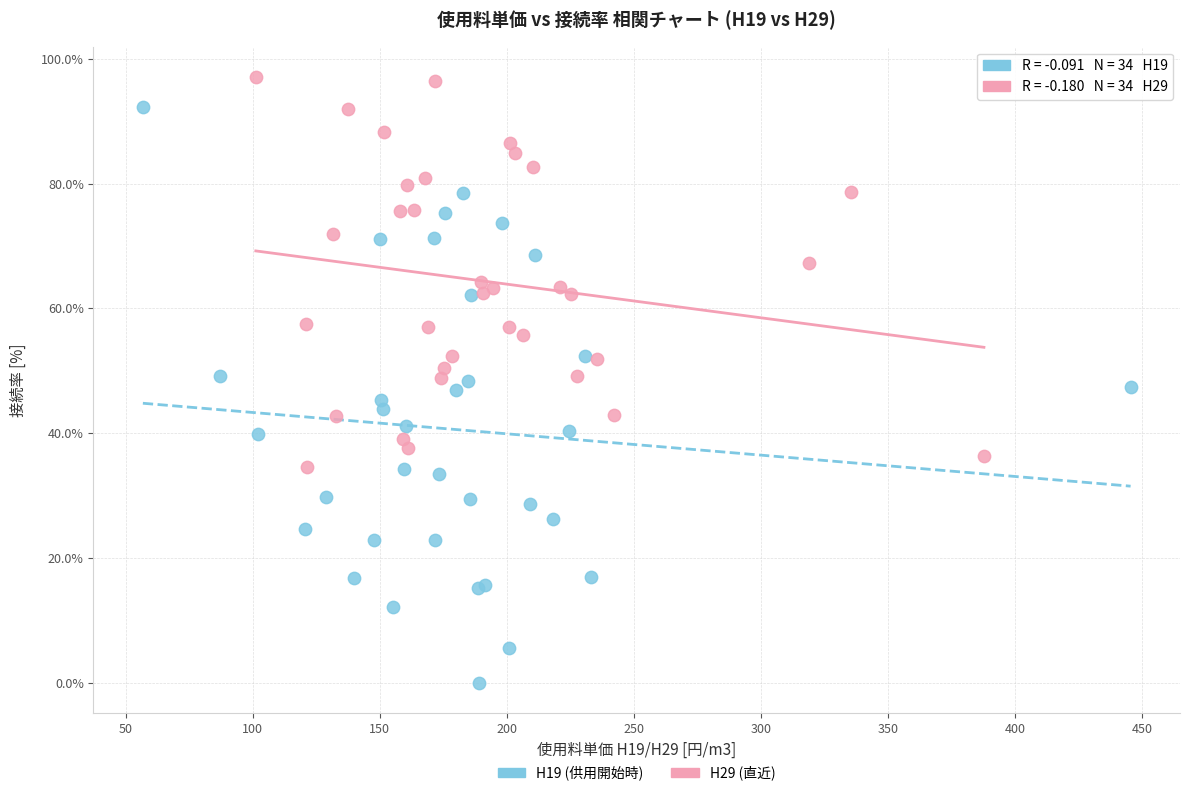

Which series has the largest Y range (max minus min)?

H19 (供用開始時)